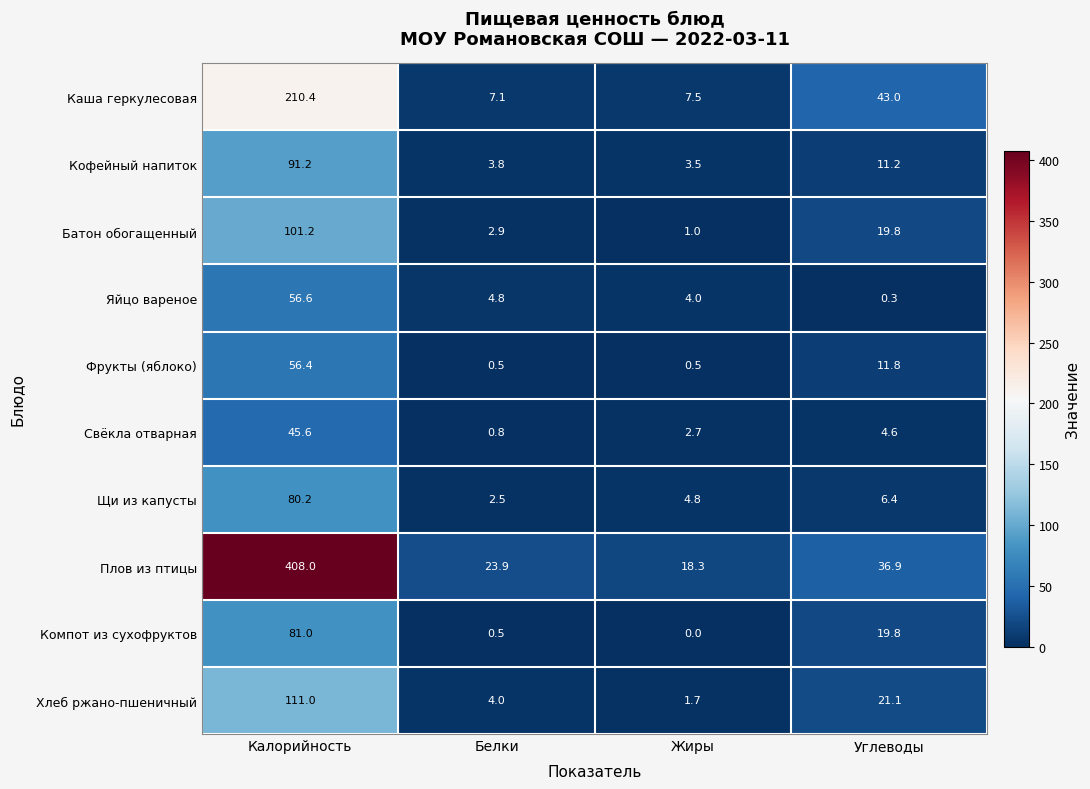

What is the approximate value of Яйцо вареное at Жиры?

4.0